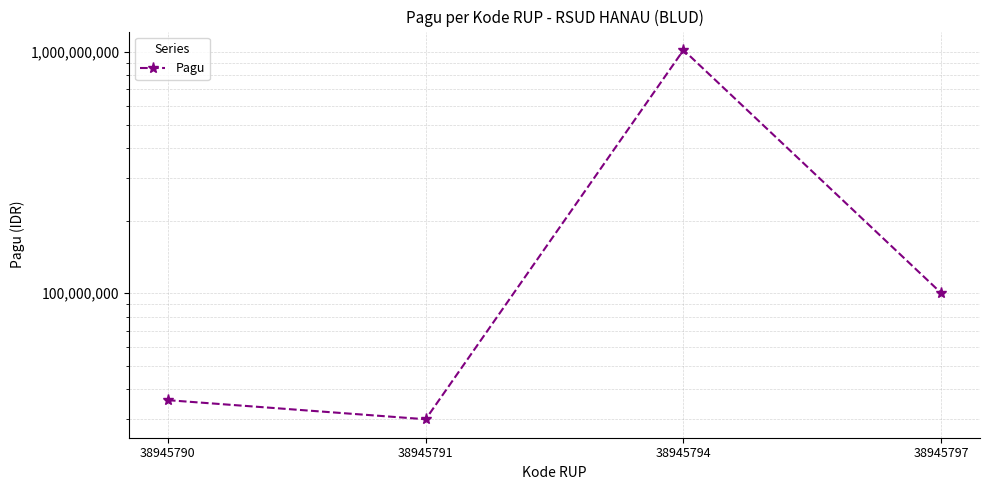

Rank the categories by value from lowest to highest.

38945791, 38945790, 38945797, 38945794